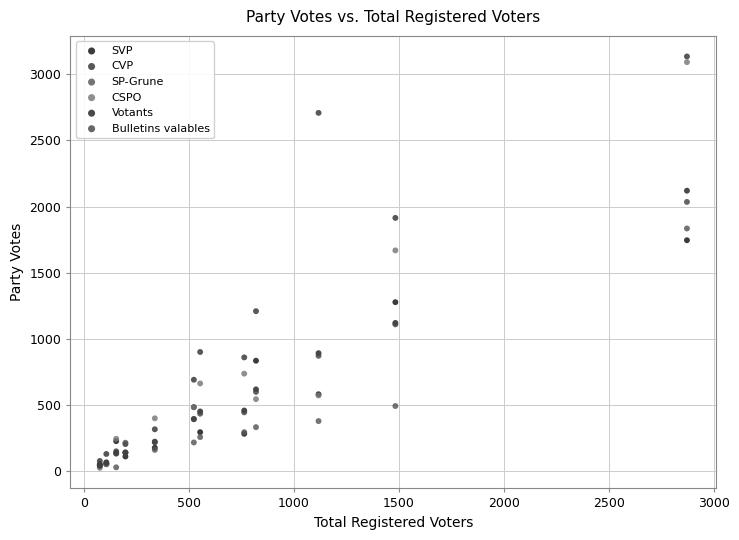

Across all series, what Y value is closest to 1579?

1668